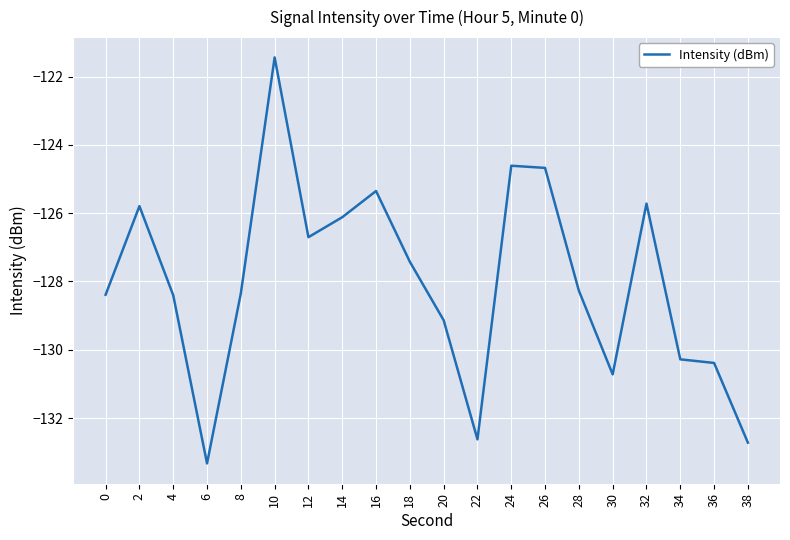

Where is the first local minimum?

6